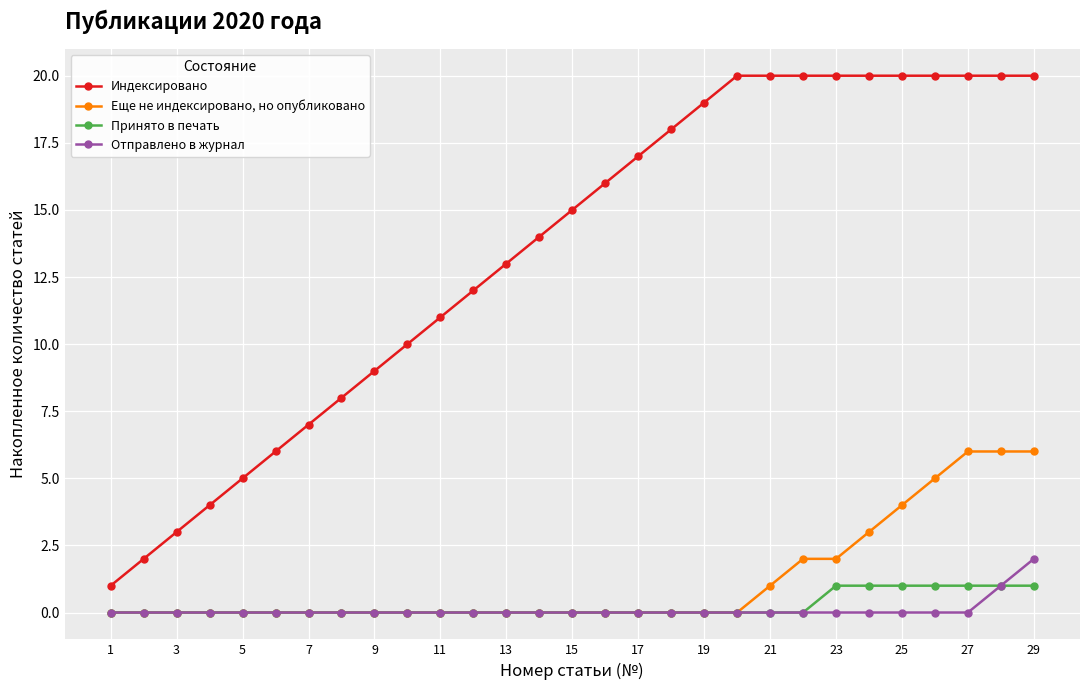

What is the greatest value displayed?

20